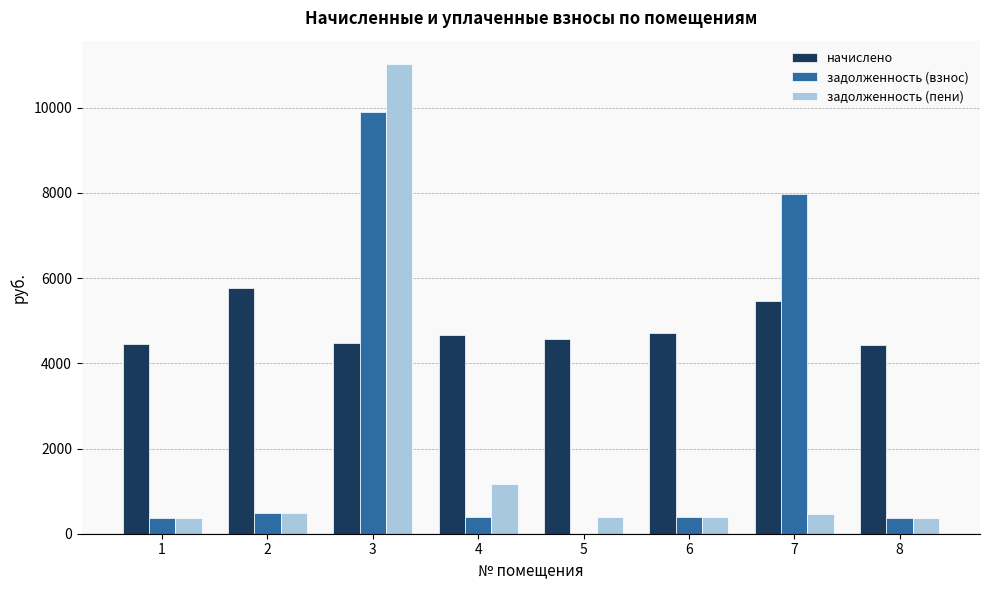

At which label is задолженность (взнос) closest to 4951?

7